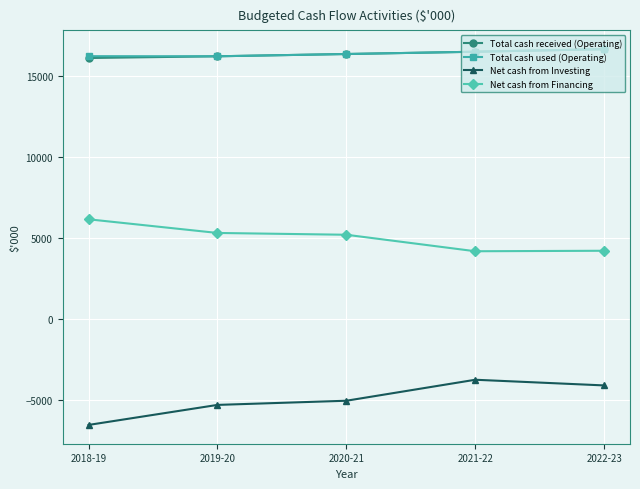

True or false: Net cash from Investing has more than 2 points higher than both neighbors.

False